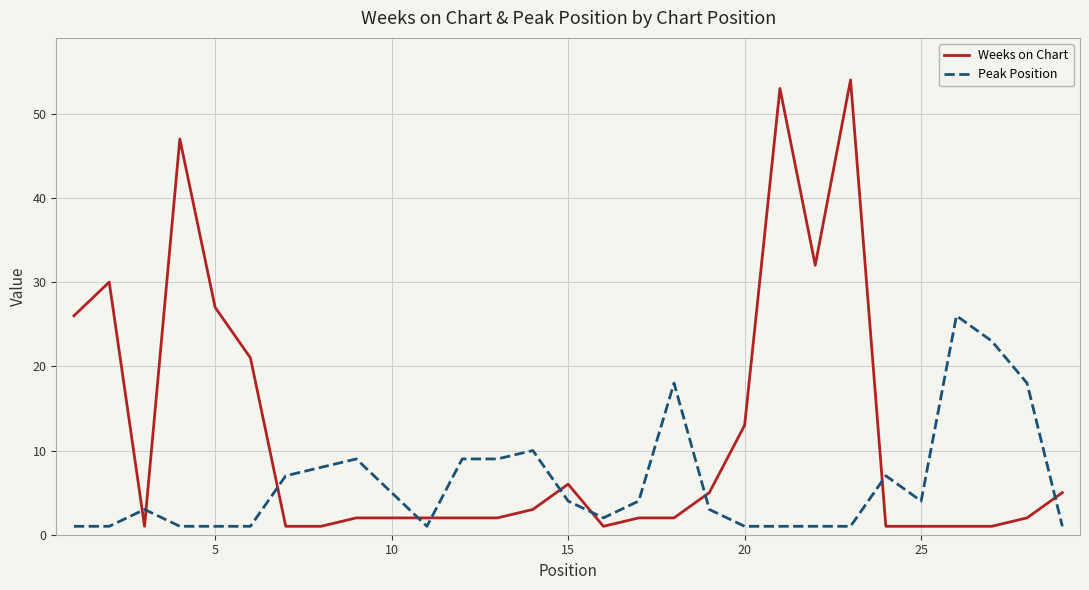

Which series has the largest total across all categories?

Weeks on Chart